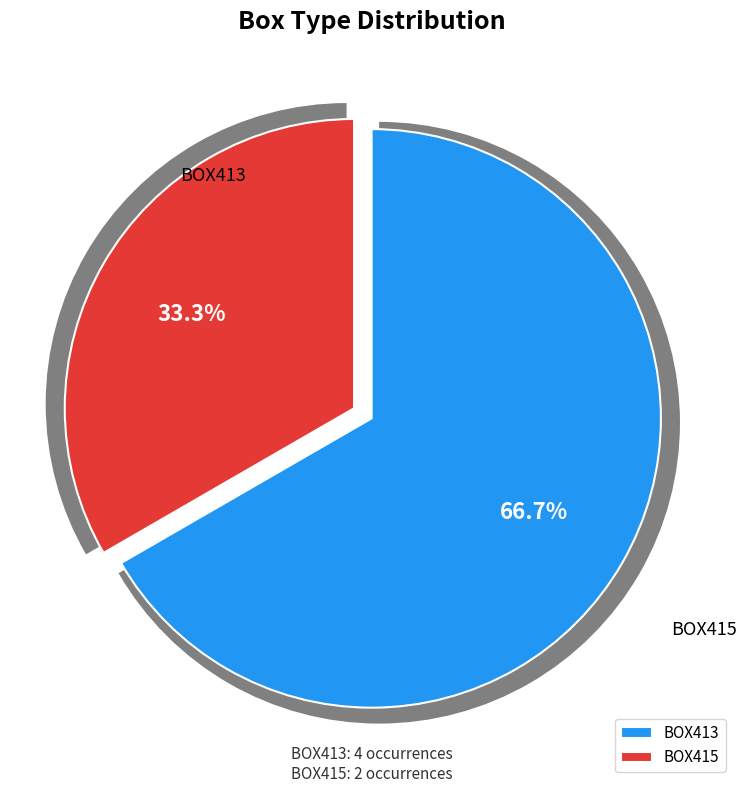

To the nearest percent, what percentage of the pie is BOX415?

33%